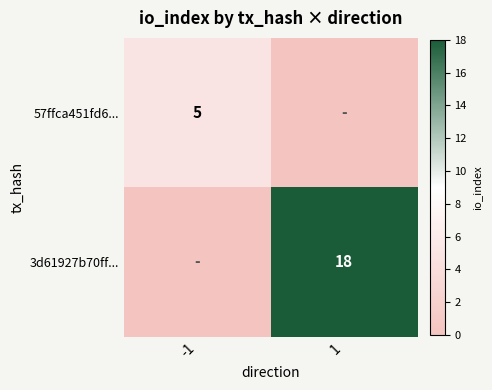

True or false: 57ffca451fd6... has a value of 9 at -1.

False